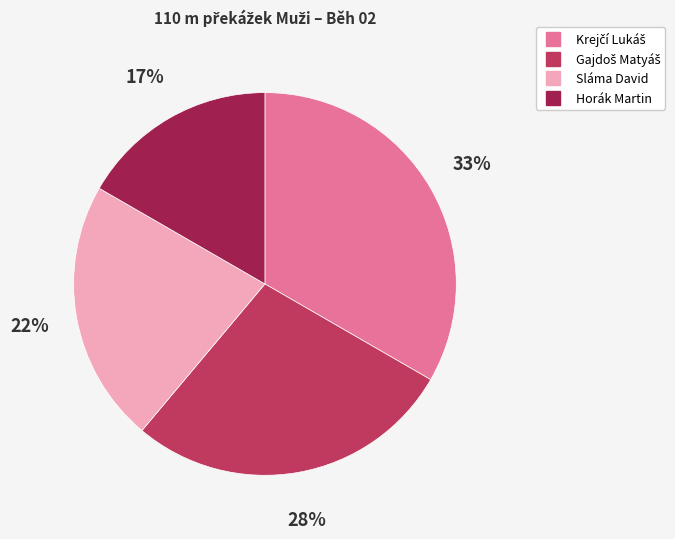

Is it true that Horák Martin is 17% of the pie?

True